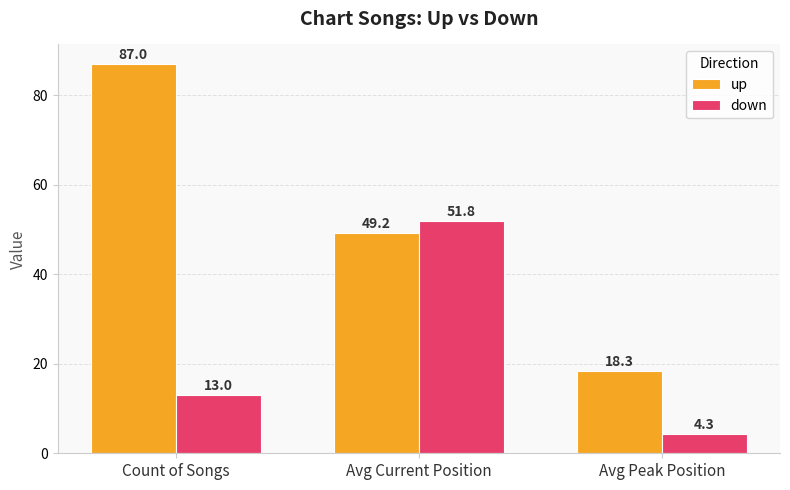

True or false: down has a value of 13.0 at Count of Songs.

True